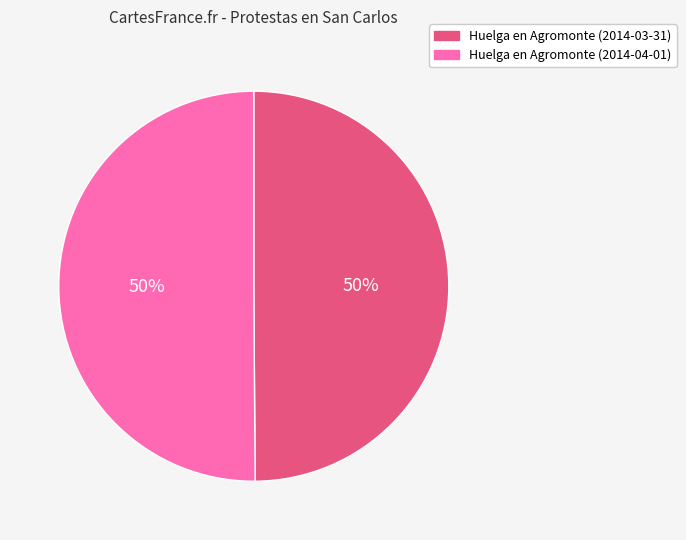

Do Huelga en Agromonte (2014-04-01) and Huelga en Agromonte (2014-03-31) together represent more than half of the pie?

Yes